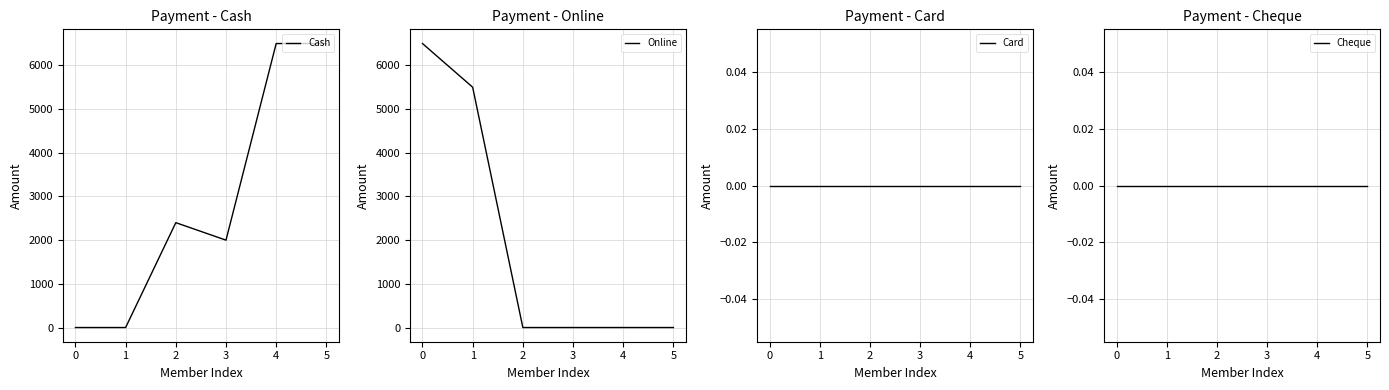

True or false: Cheque and Cash intersect in this chart.

False